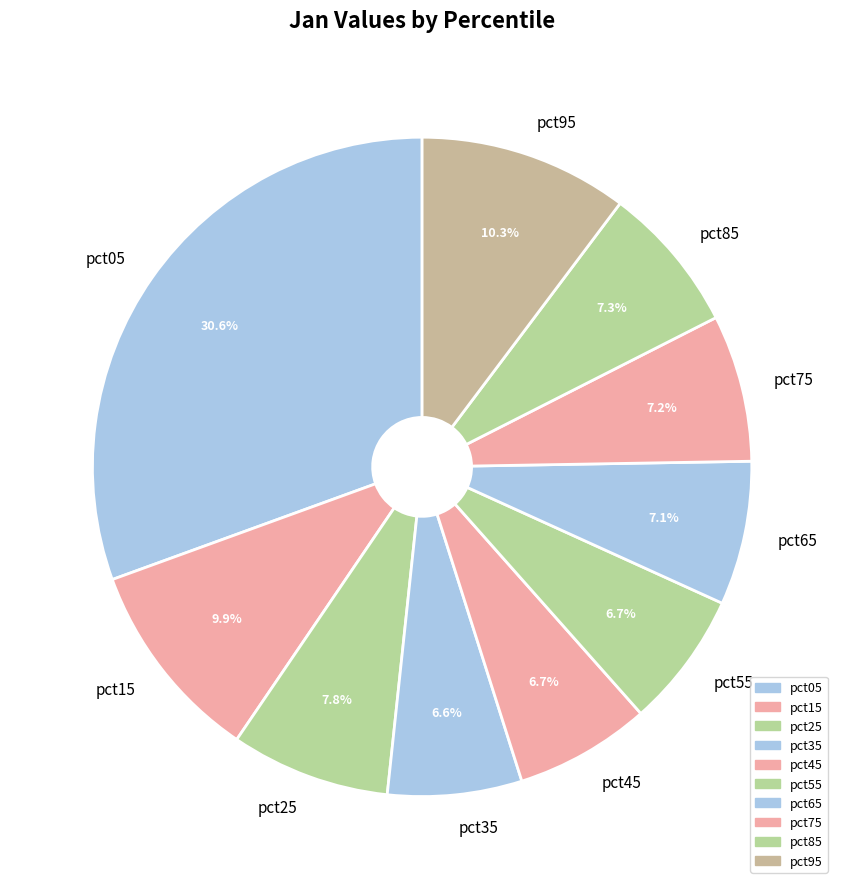

Is pct65 the majority of the pie?

No